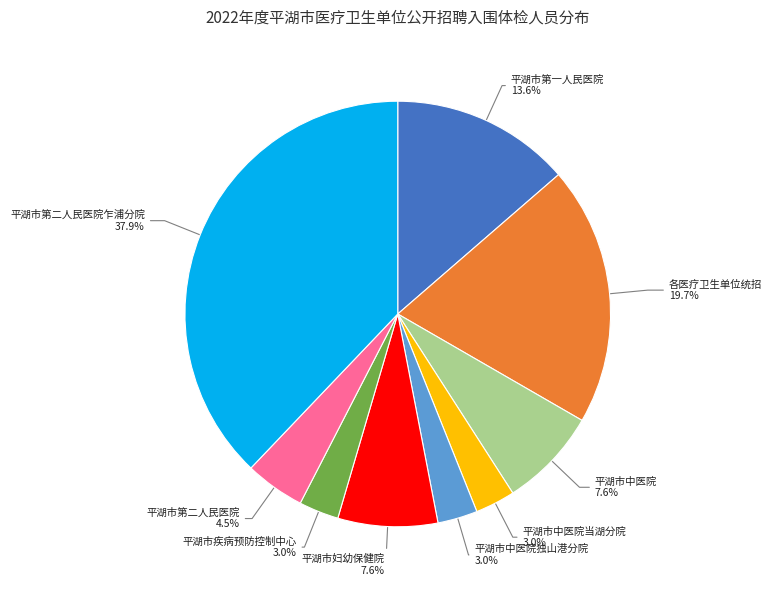

Is there any slice that represents more than half of the pie?

No